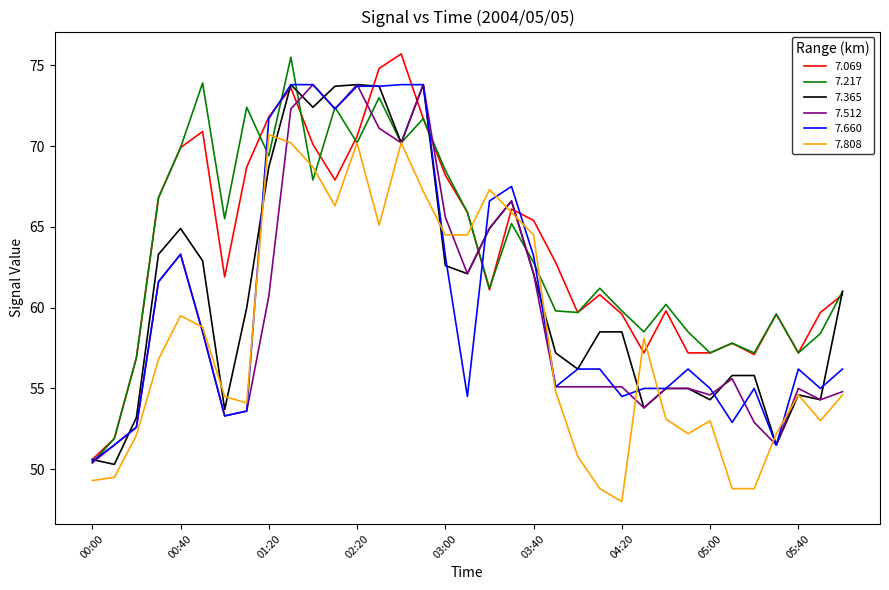

What is the highest value of the 7.660 series?

73.8